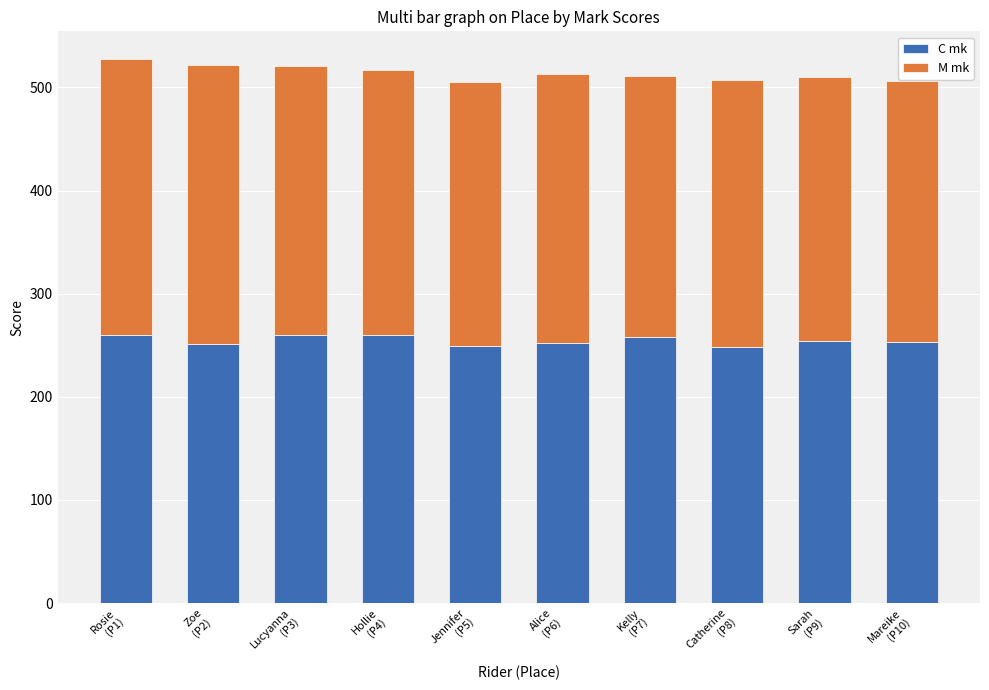

What is the maximum value for C mk?

260.0